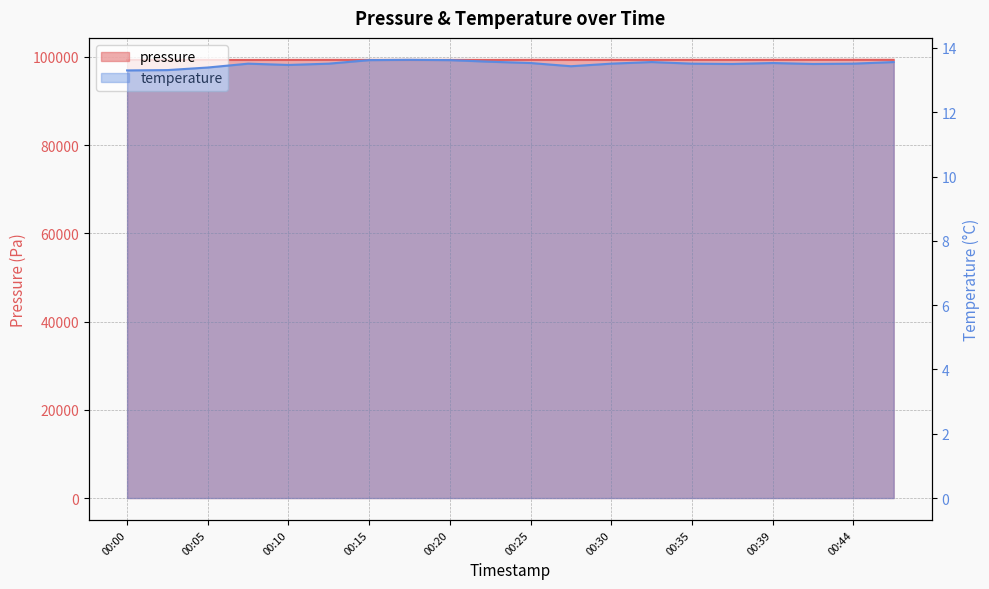

What is the value of the temperature point at the 17th from the left?

13.5